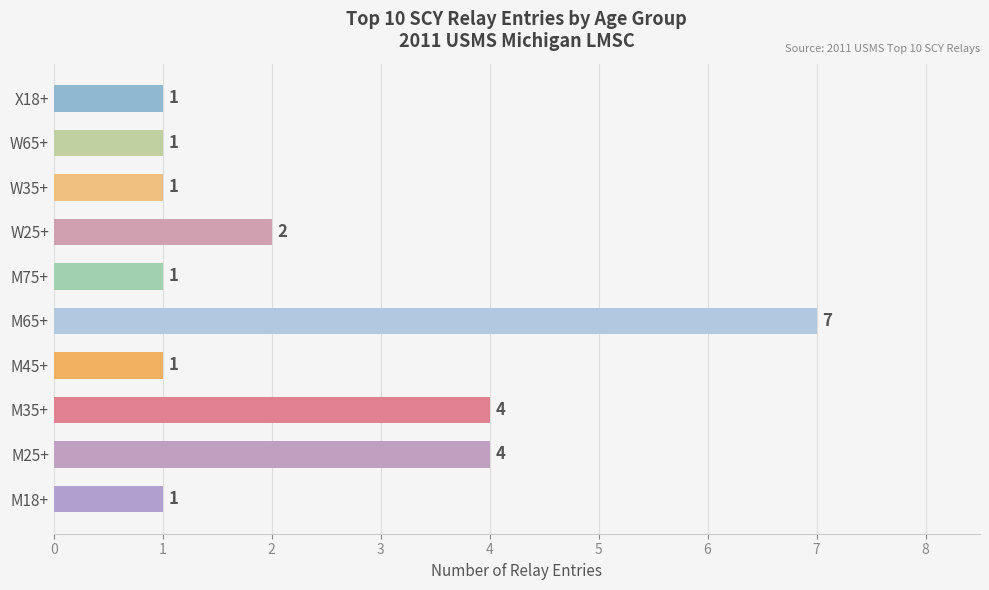

Between M65+ and M45+, which is larger?

M65+